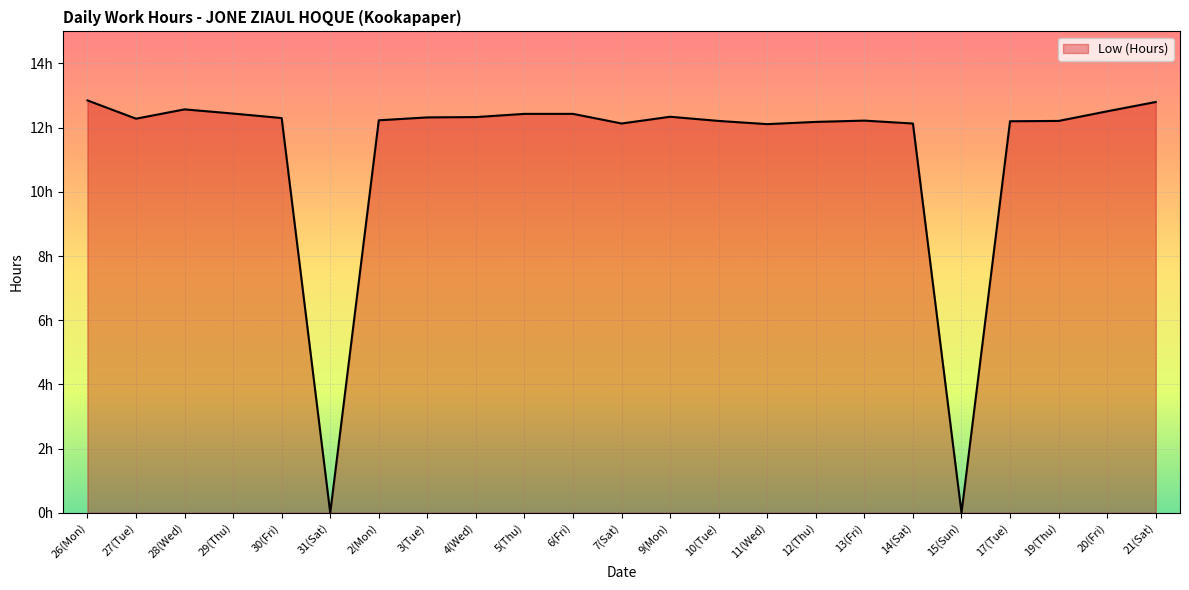

What is the sum of the values at 30(Fri) and 21(Sat)?

25.1